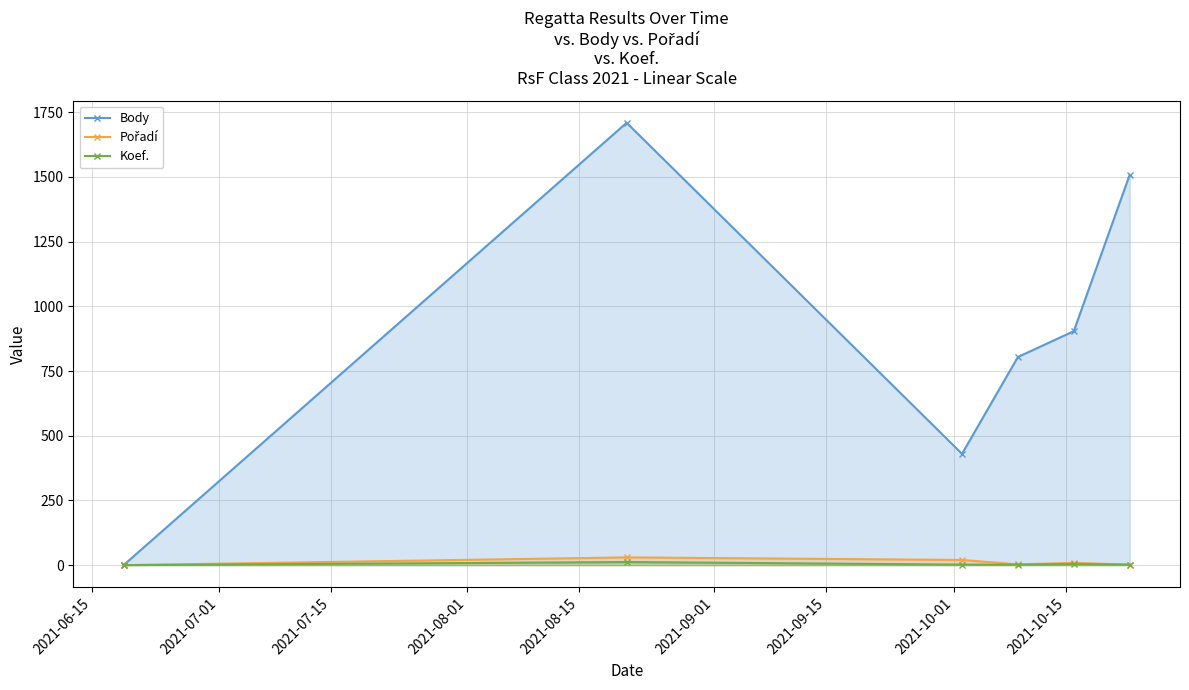

Which series has the widest spread of values?

Body